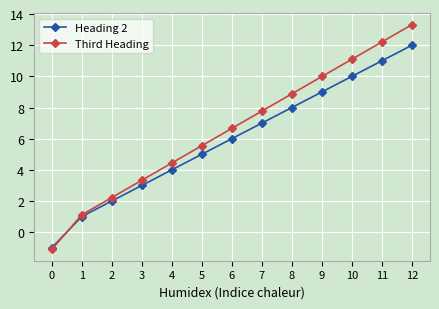

True or false: Heading 2 has more than 0 points higher than both neighbors.

False